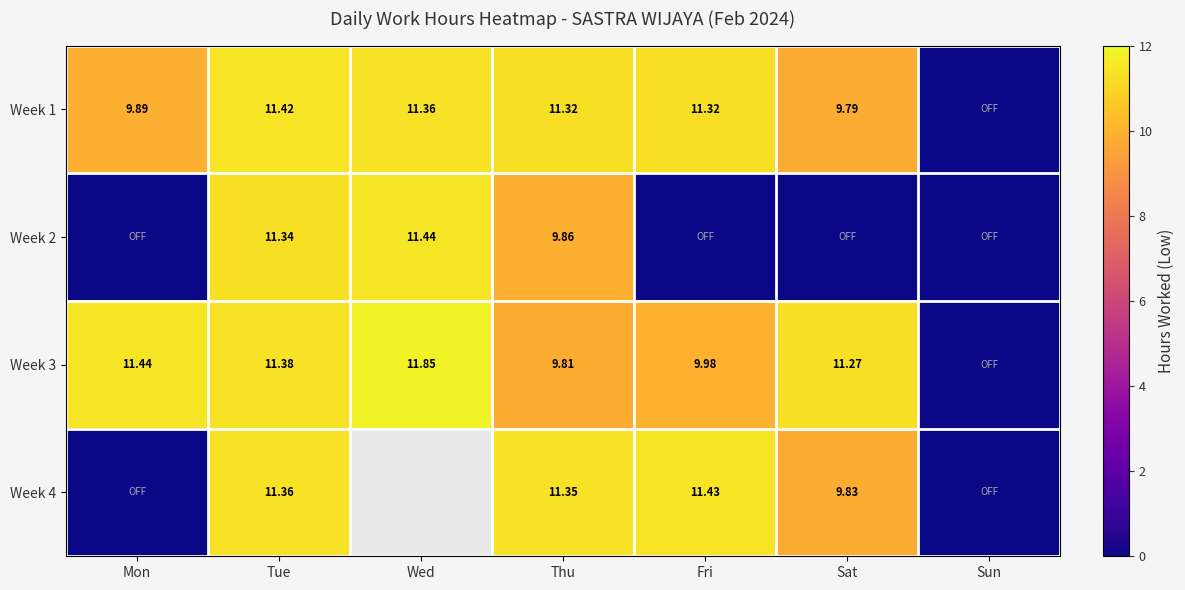

Is the value of Week 3 at Fri greater than the value of Week 1 at Thu?

No